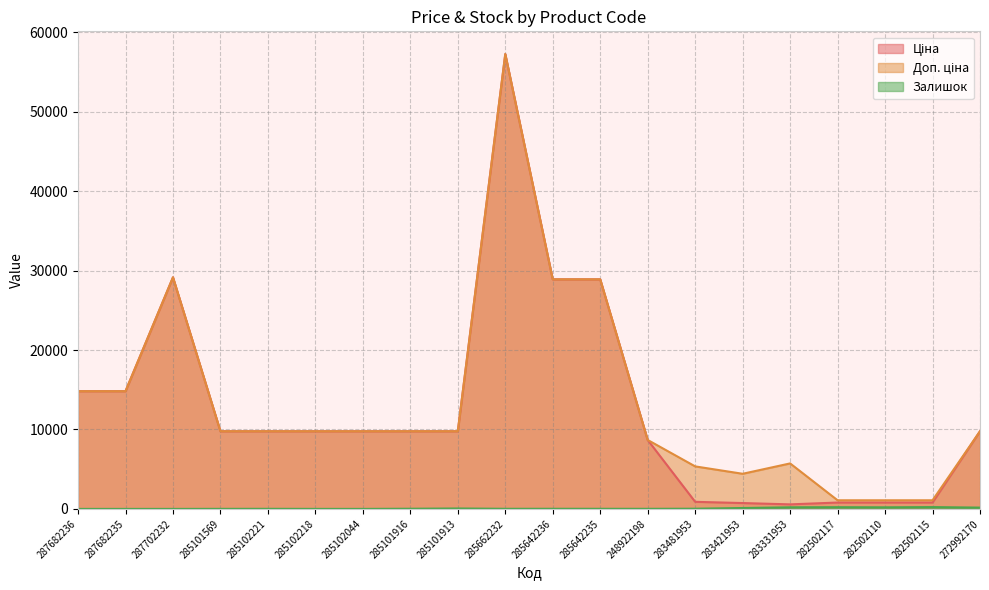

What is the highest value of the Ціна series?

57258.0